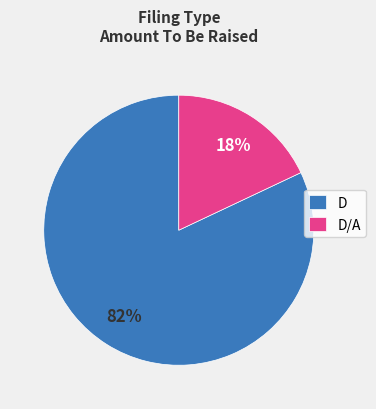

Which category accounts for the majority?

D